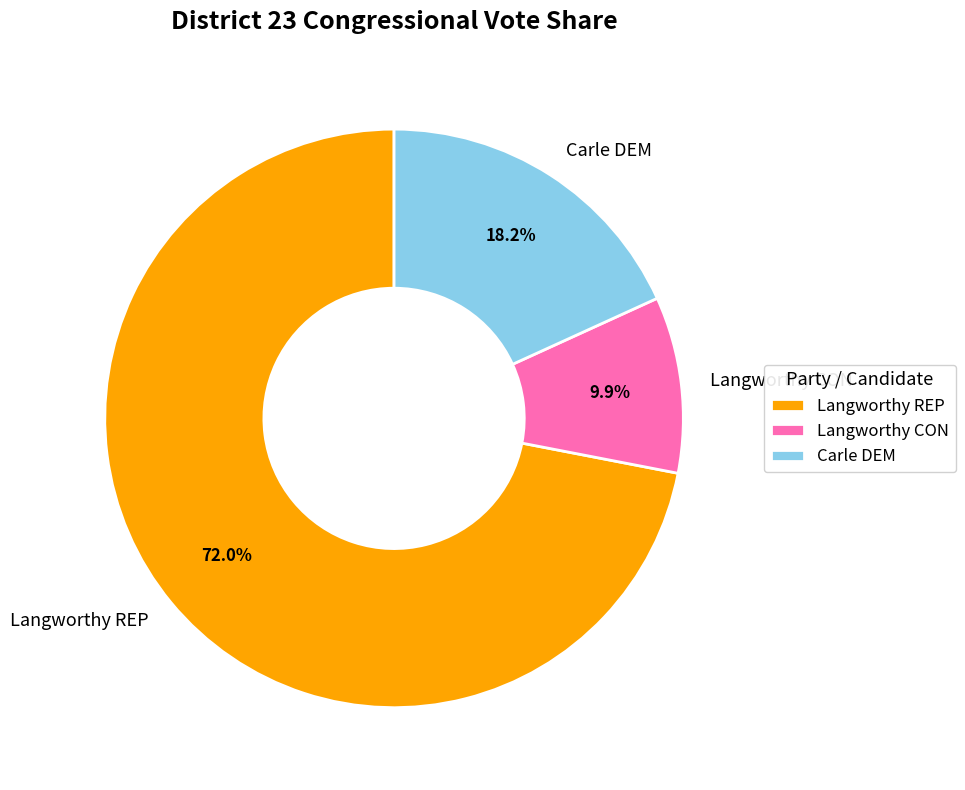

Do Langworthy REP and Carle DEM together represent more than half of the pie?

Yes